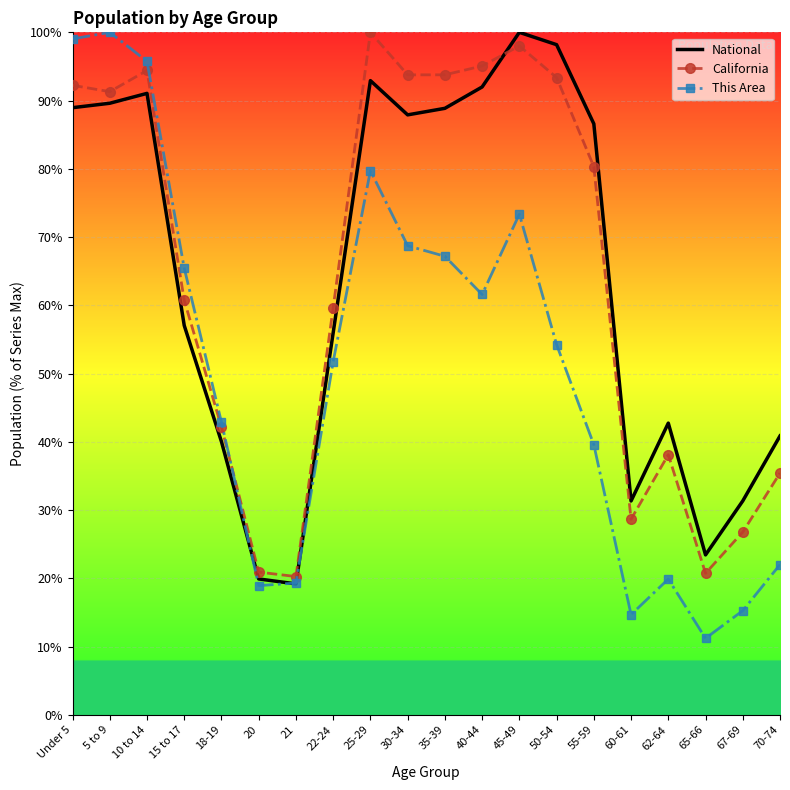

What are all the series names shown in the legend?

National, California, This Area